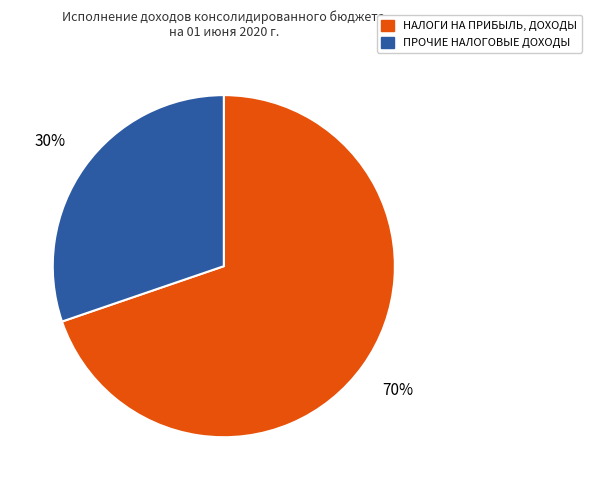

To the nearest percent, what is the difference between the largest and smallest slice percentages?

40%